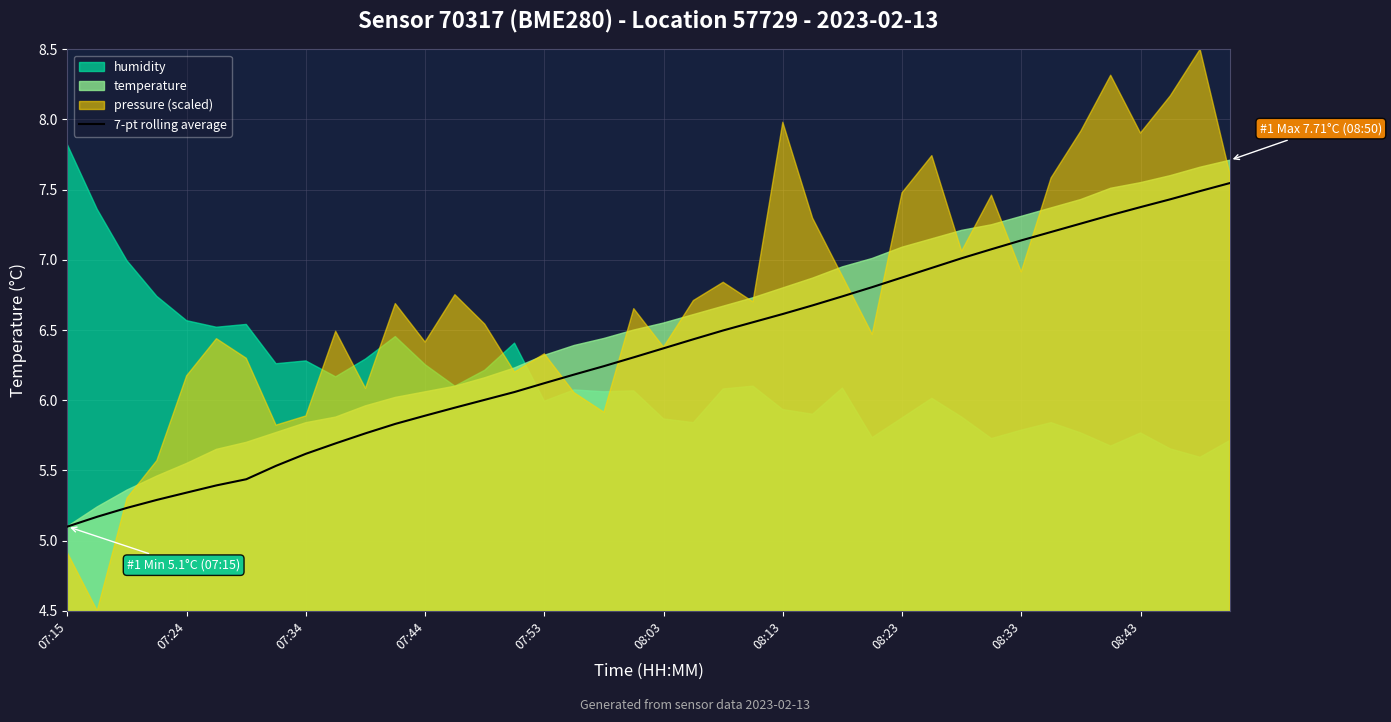

What is the lowest value of the 7-pt rolling average series?

5.1